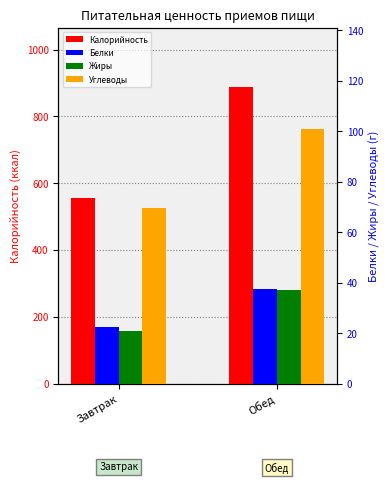

Is it true that Белки equals 37.5 at Обед?

True